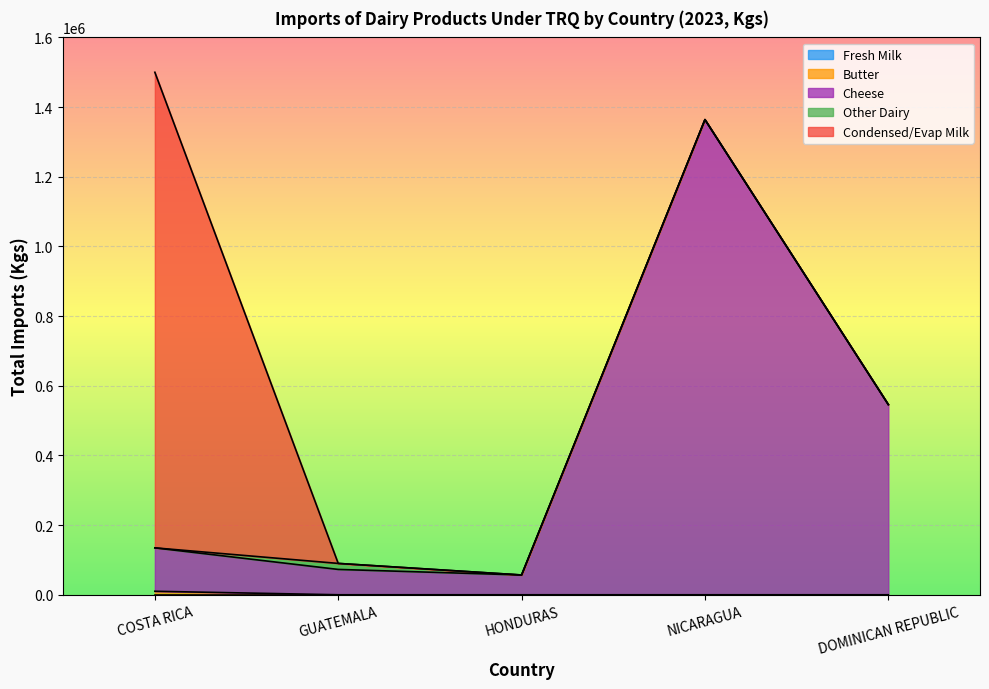

How many series are shown in this chart?

5